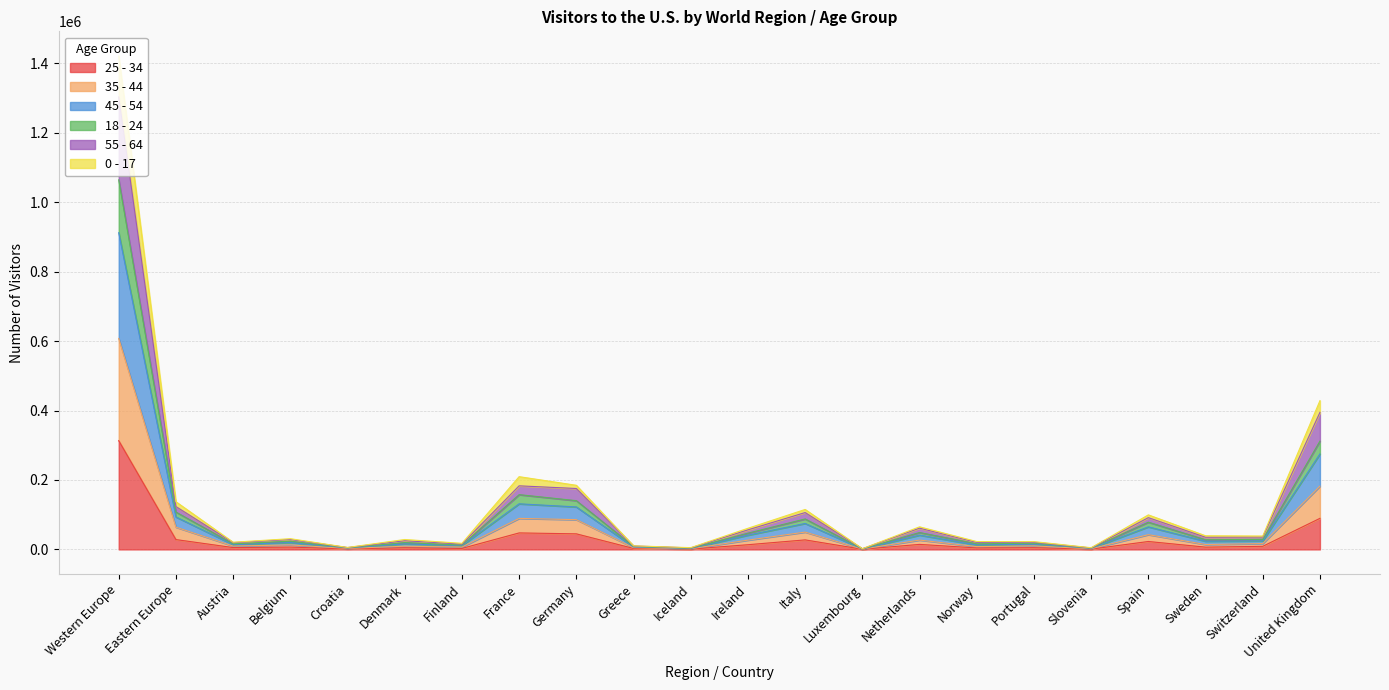

At which category is the sum across all series the highest?

Western Europe